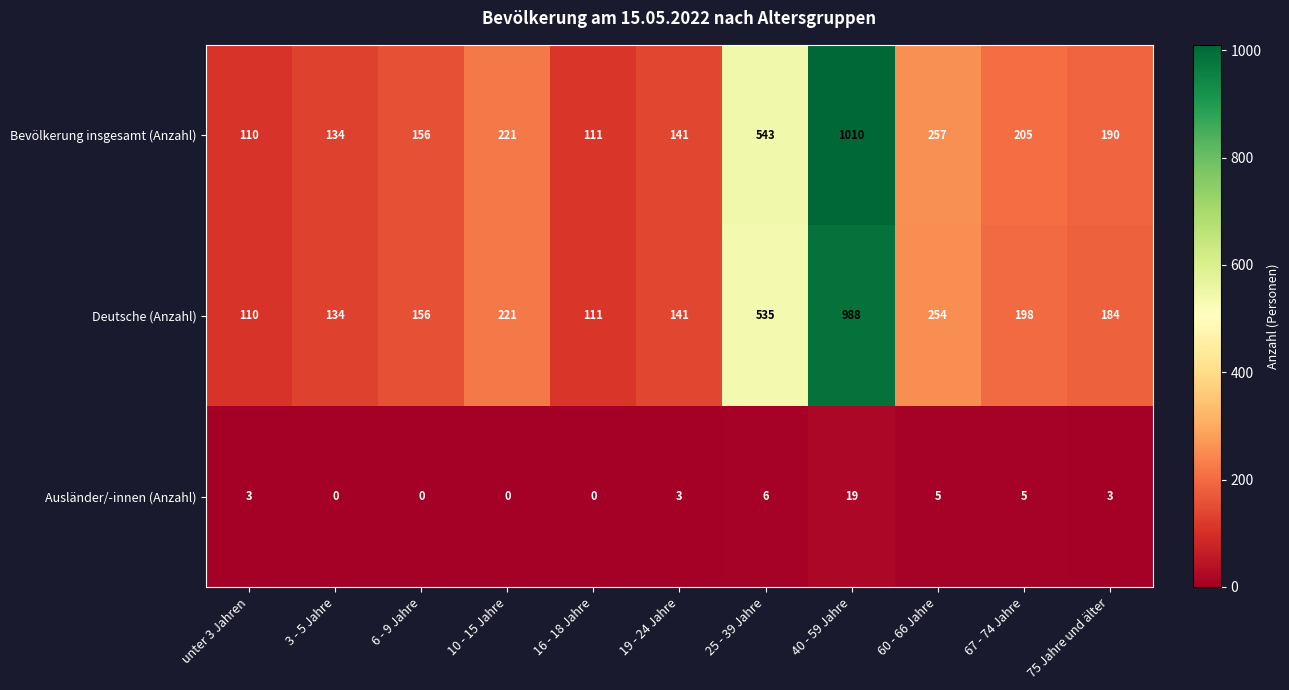

What is the approximate value of Ausländer/-innen (Anzahl) at unter 3 Jahren?

3